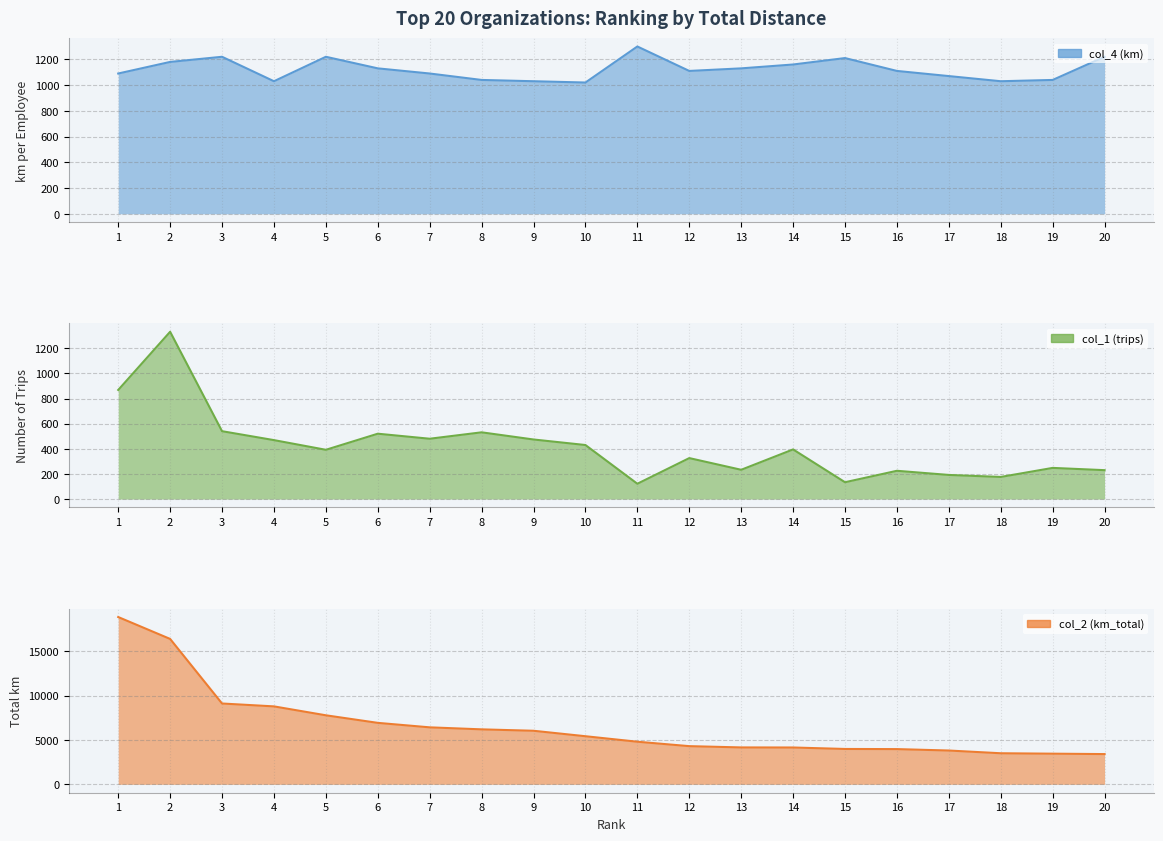

True or false: col_2 (km_total) has more than 0 points higher than both neighbors.

False